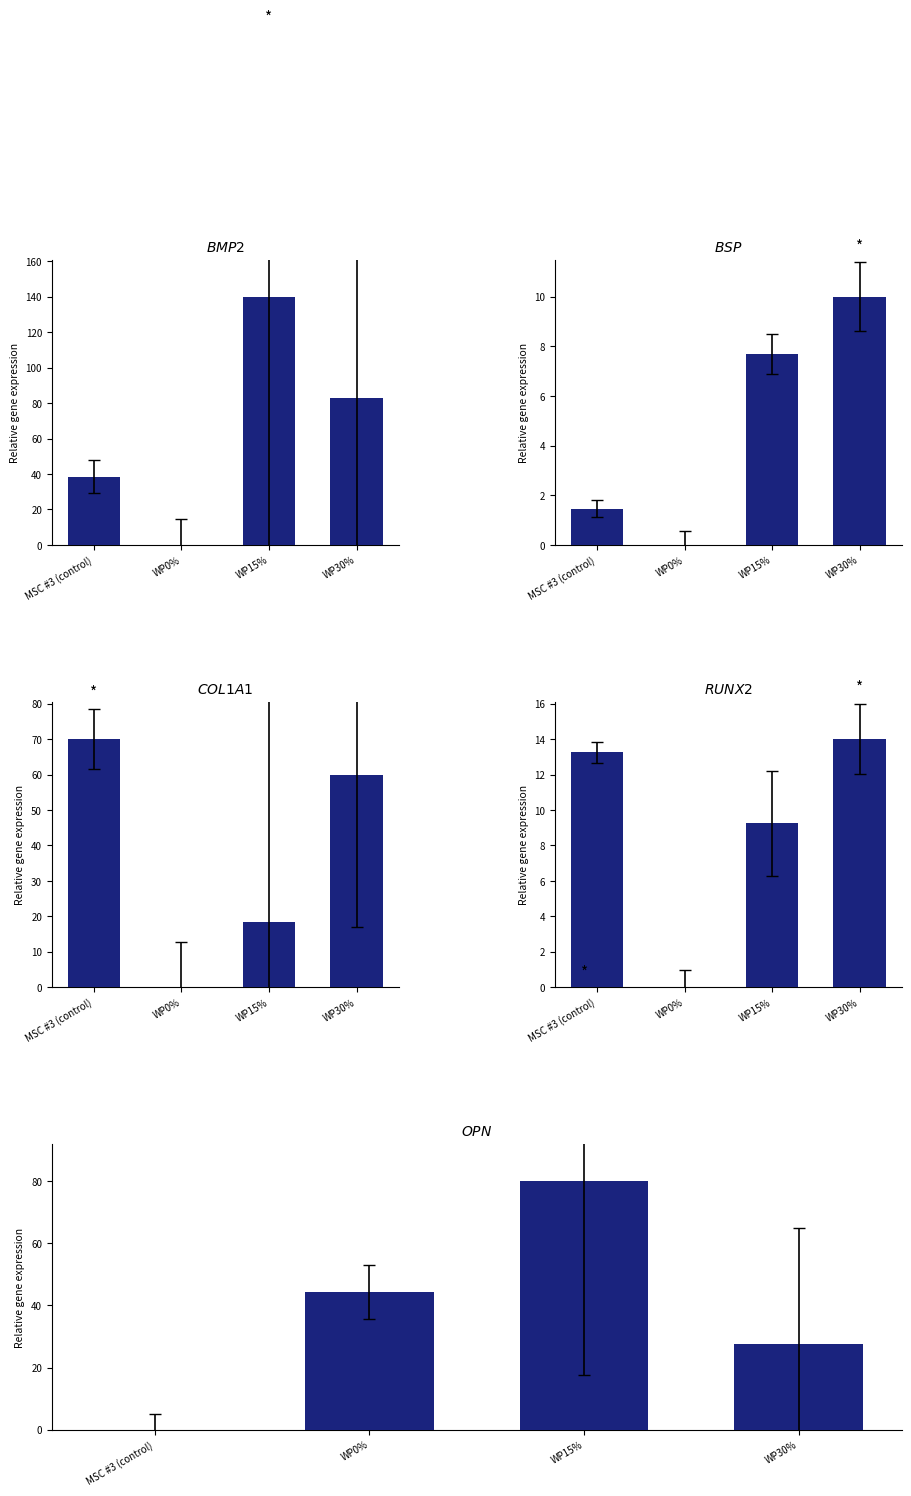

Between WP15% and WP30%, which series saw the biggest shift?

BMP2